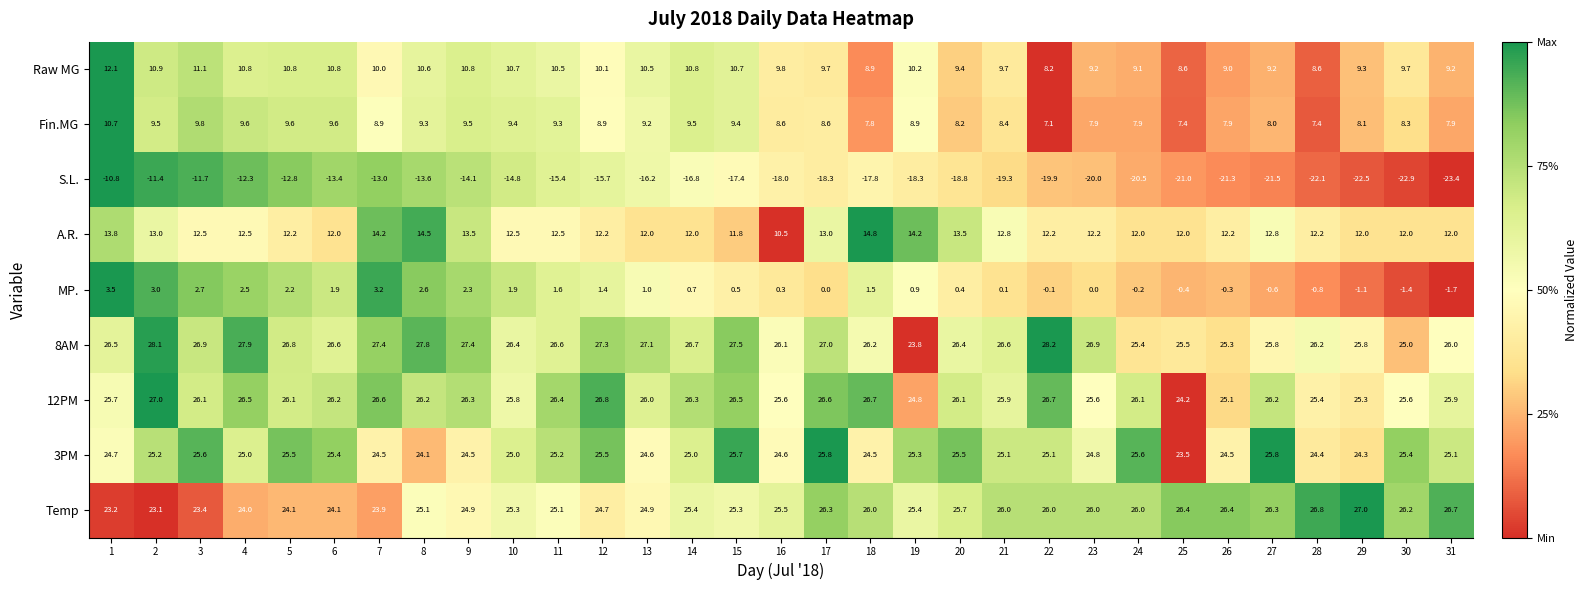

Is the value of Temp at 23 greater than the value of 3PM at 22?

Yes